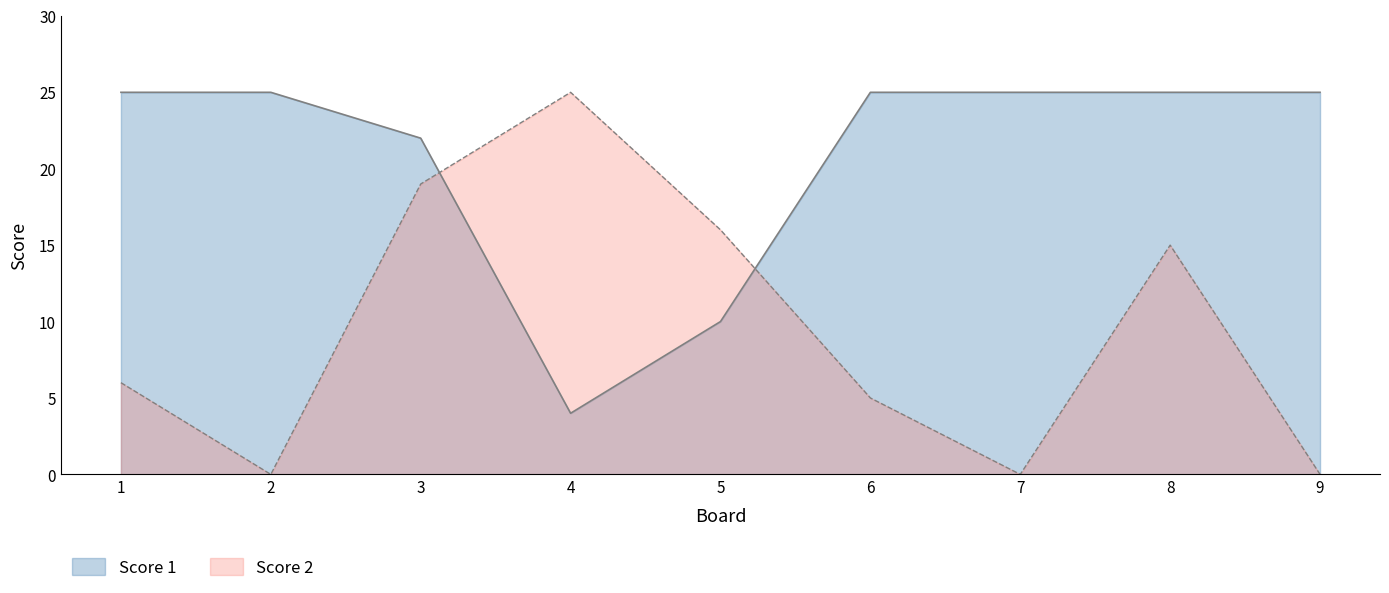

How many series are shown in this chart?

2